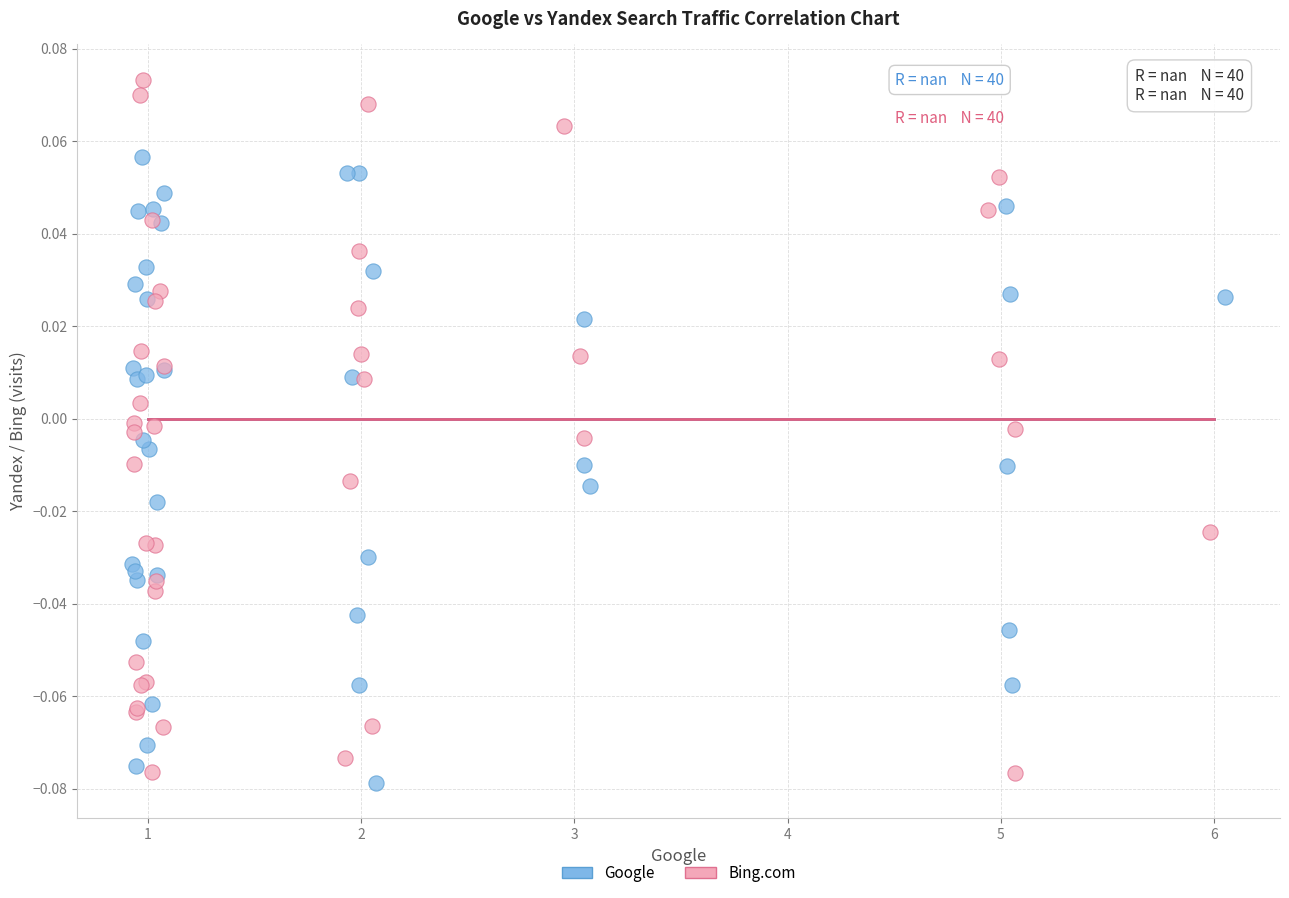

Which series reaches the minimum Y coordinate?

Google